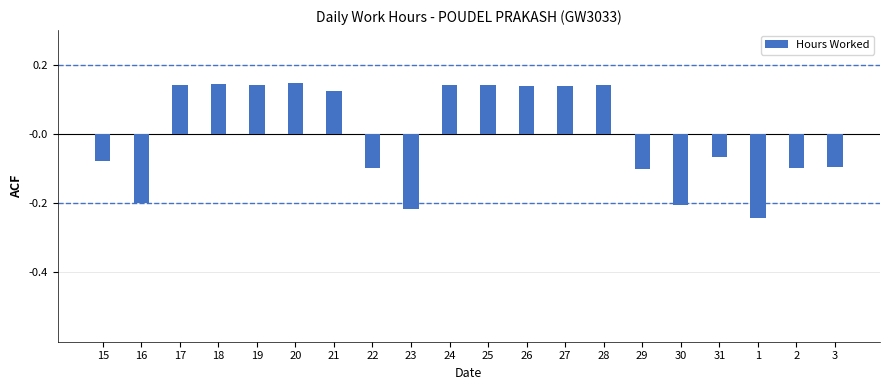

At which category does the chart reach its minimum across all series?

1